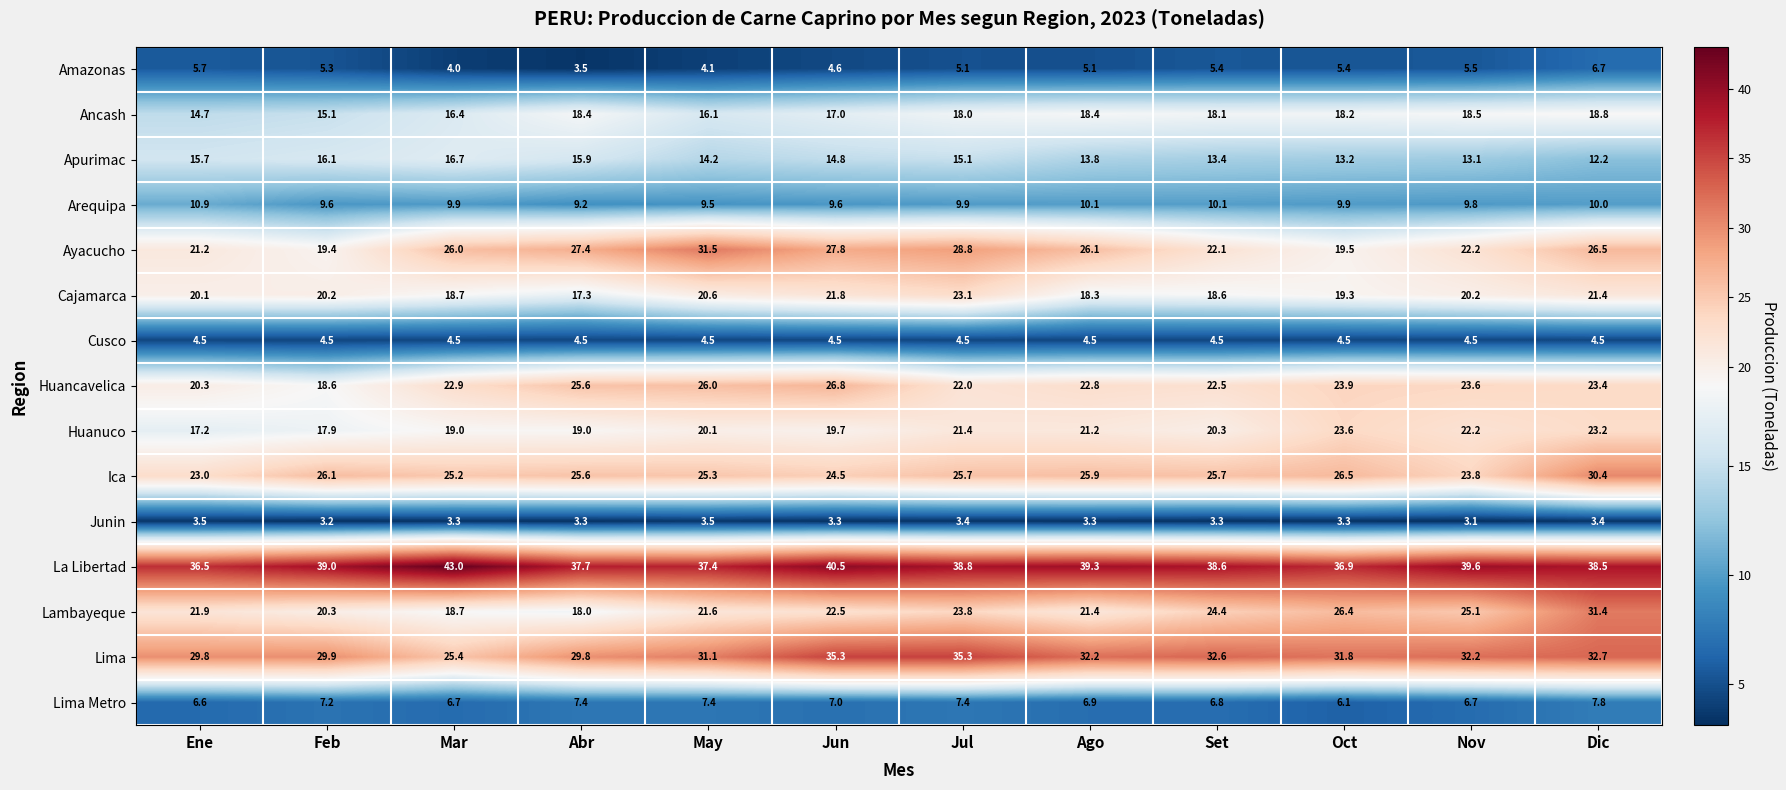

The value of Cusco at Mar is 4.5. True or false?

True